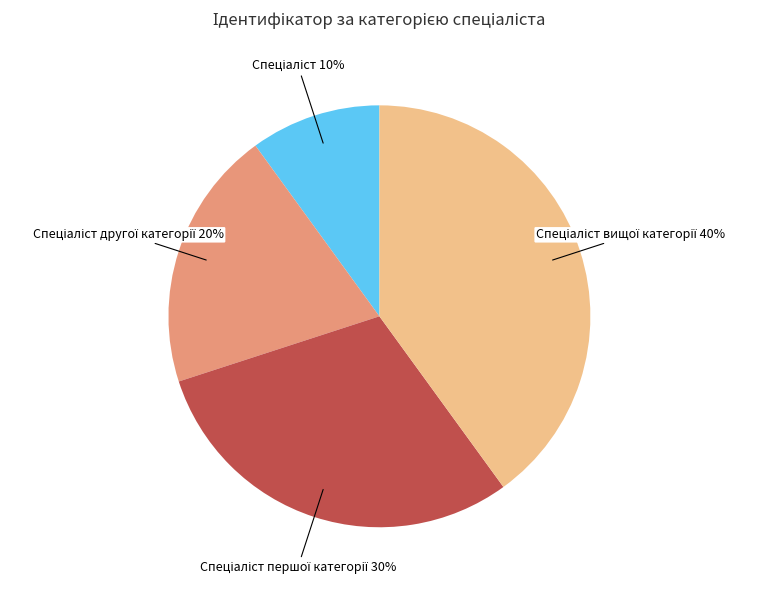

Is there a majority slice in this chart?

No